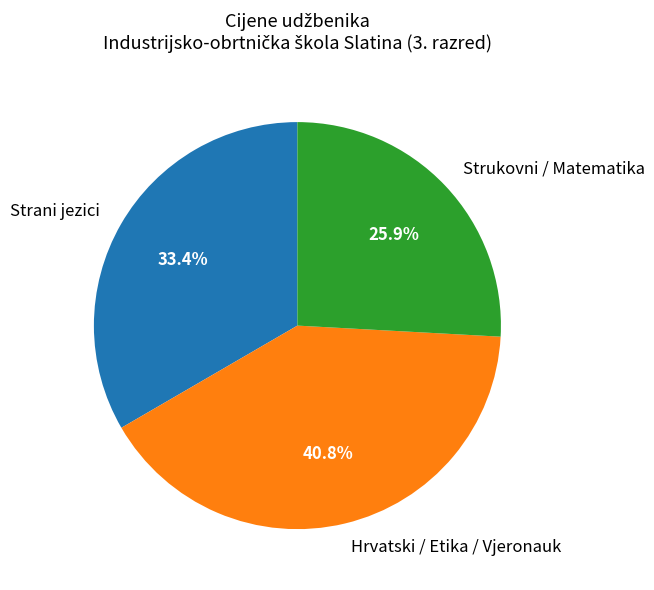

How many segments does this pie chart have?

3